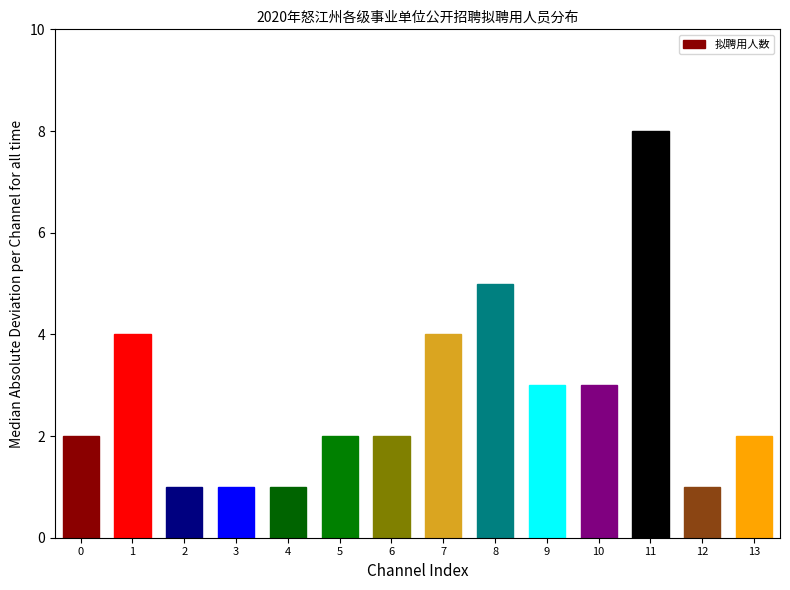

What is the difference between the maximum and minimum values?

7